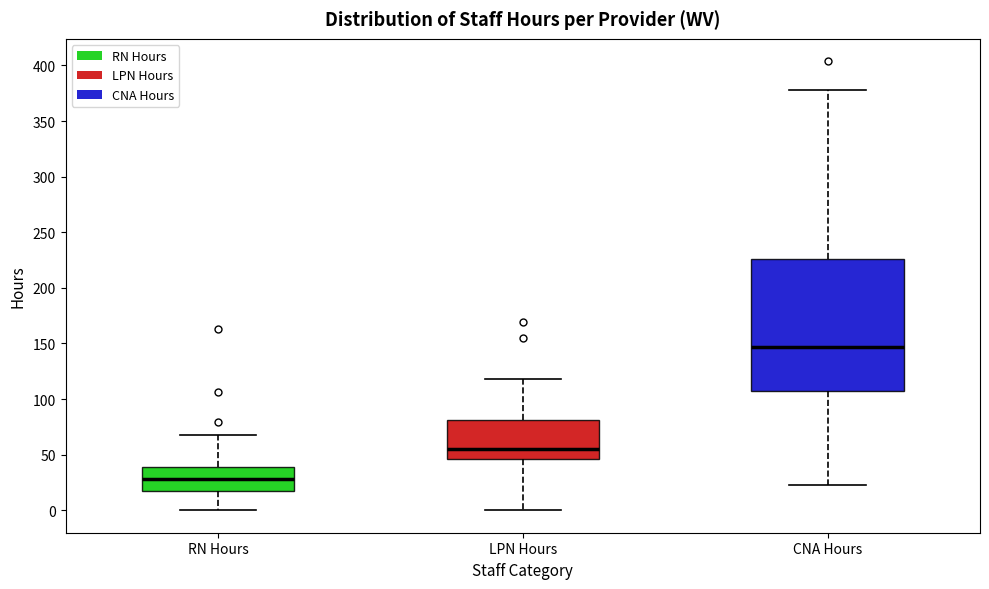

Reading left to right, transcribe this box plot: for each box, give where its median line is, the range the box spans, and where its two whiskers end, as read against the y-axis. The values are not printed on the chart, so give them approximately, as read against the axis.

RN Hours: median 30, box 15 to 40, whiskers 0 to 70
LPN Hours: median 55, box 45 to 80, whiskers 0 to 120
CNA Hours: median 145, box 105 to 225, whiskers 25 to 380